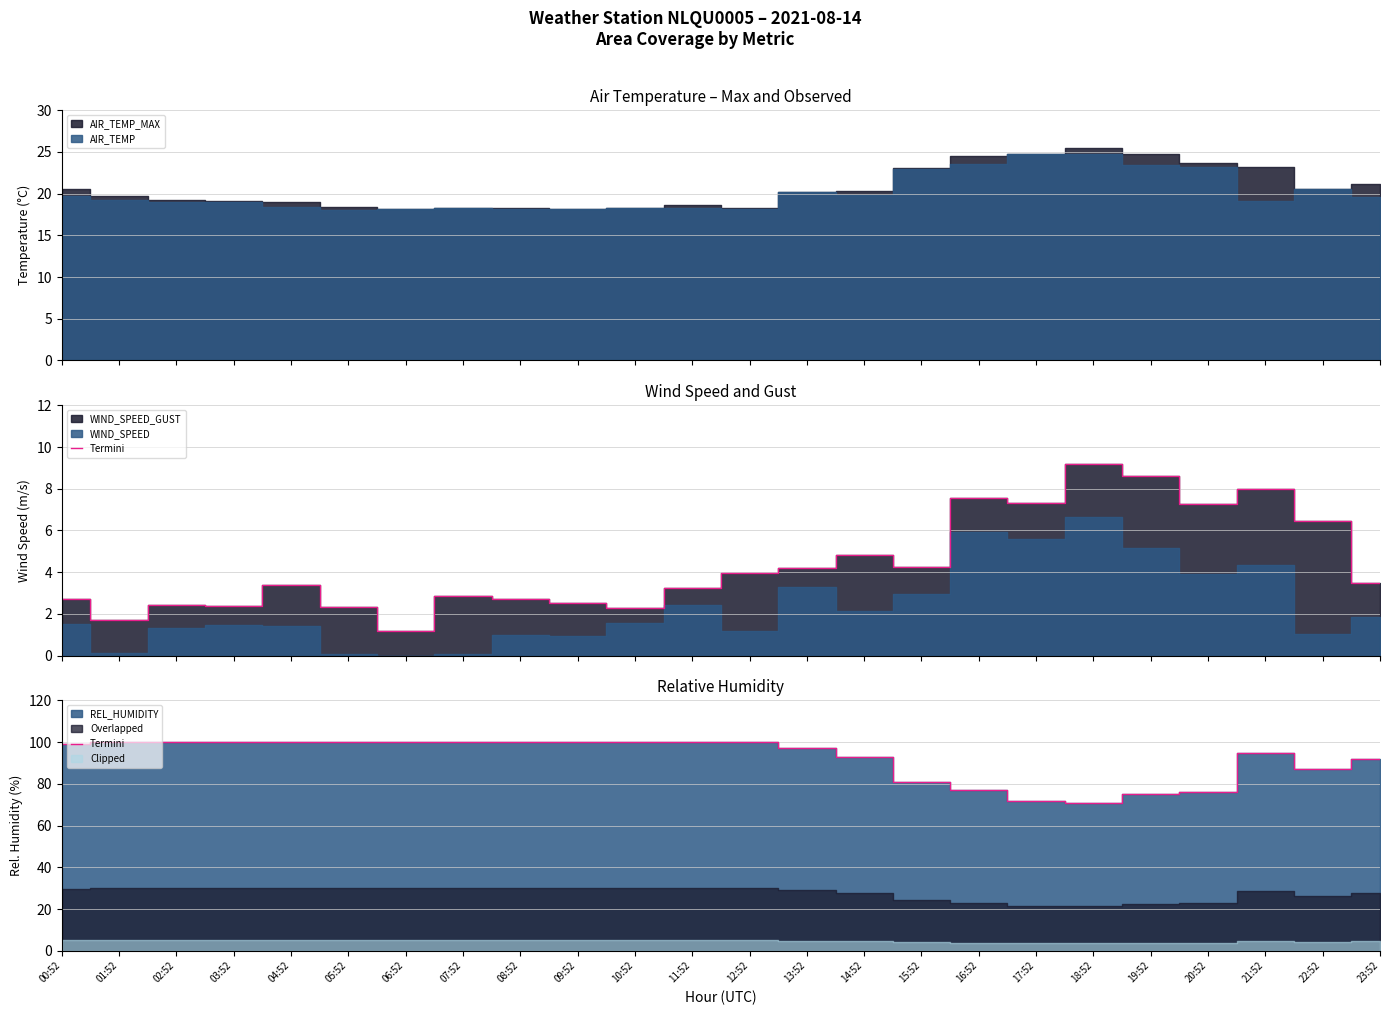

What is the greatest value displayed?

100